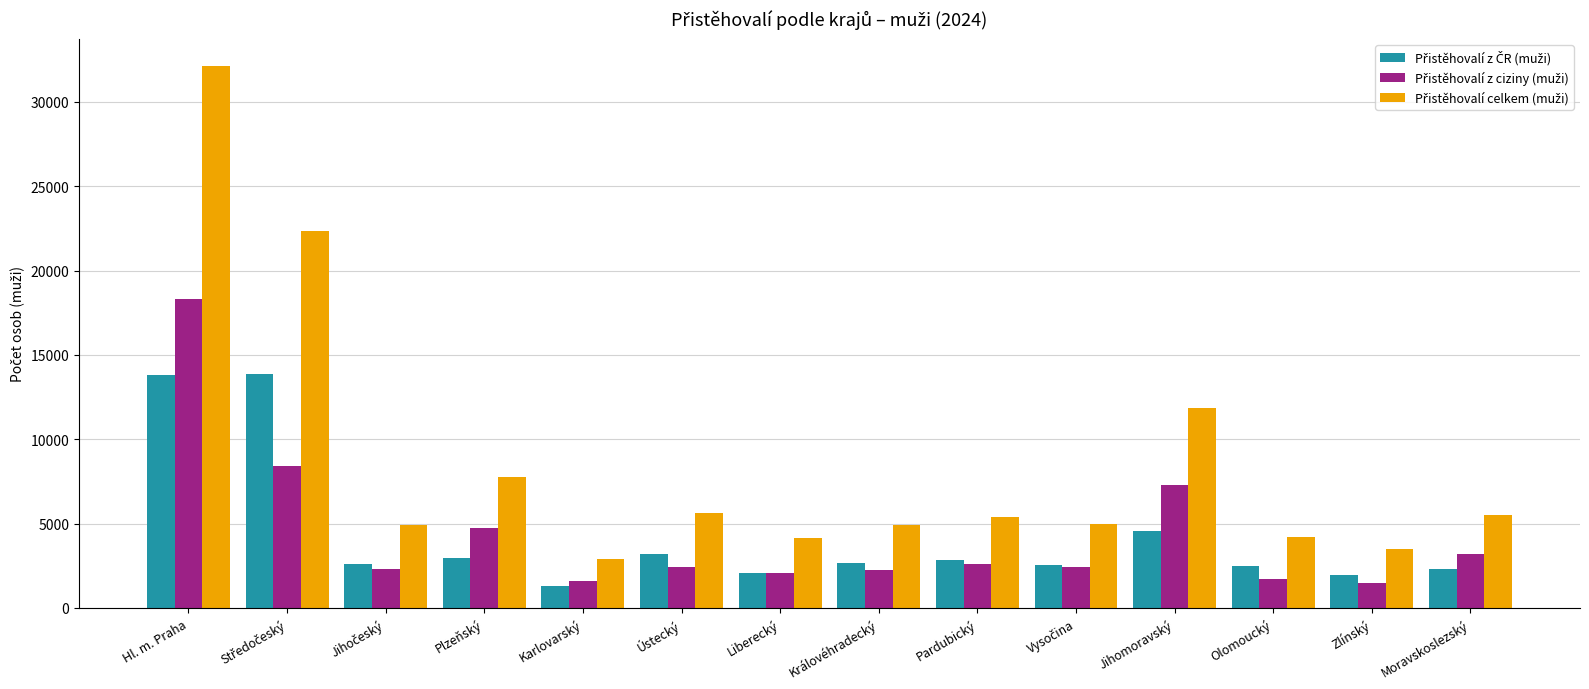

What is the difference between the highest and lowest values at Pardubický?

2838